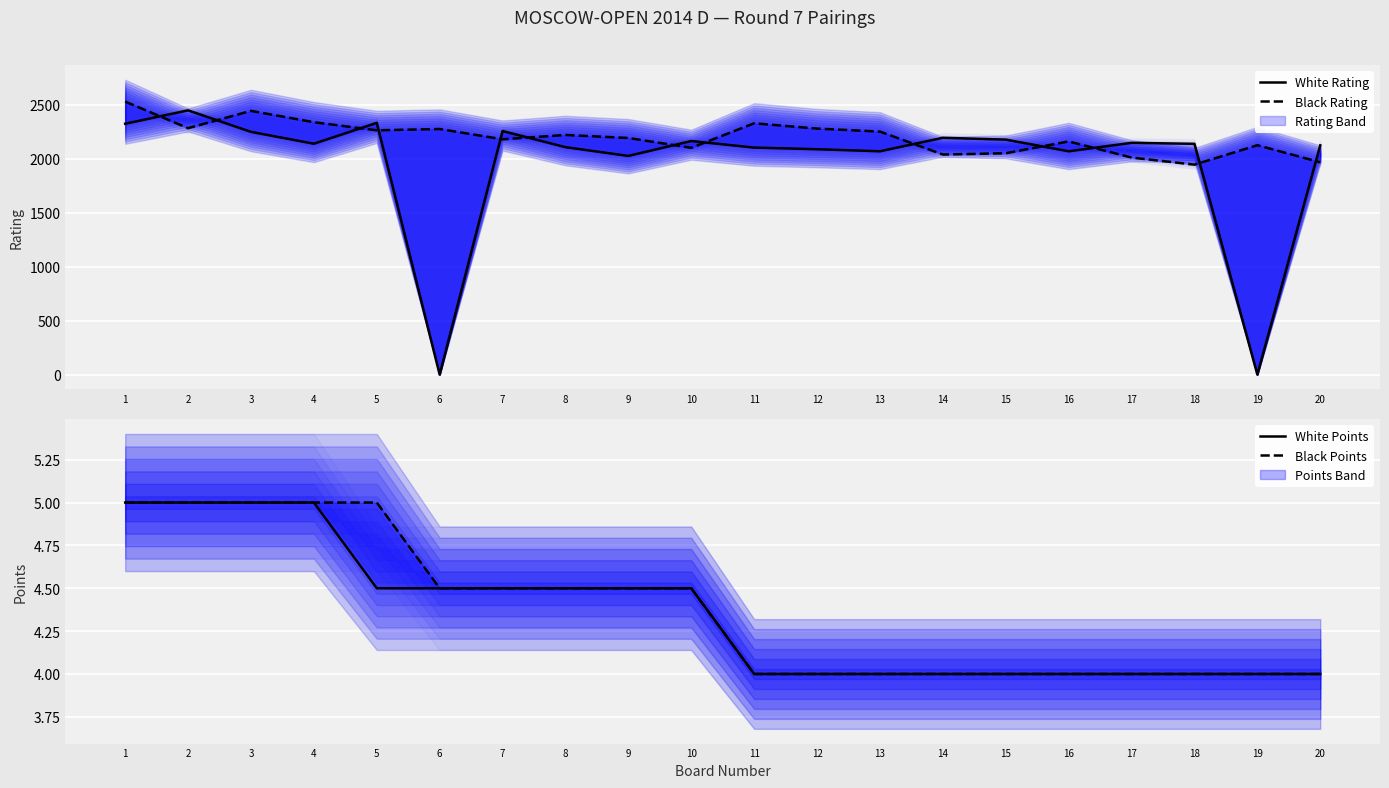

What is the value of the Black Points point at the 14th from the left?

4.0